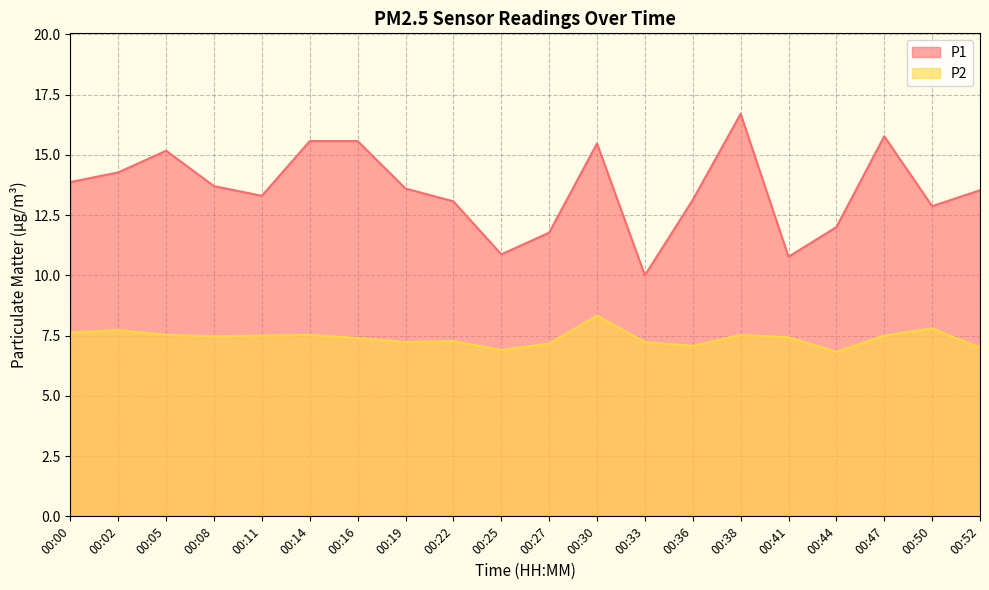

Which has a higher value, 00:02 or 00:33?

00:02